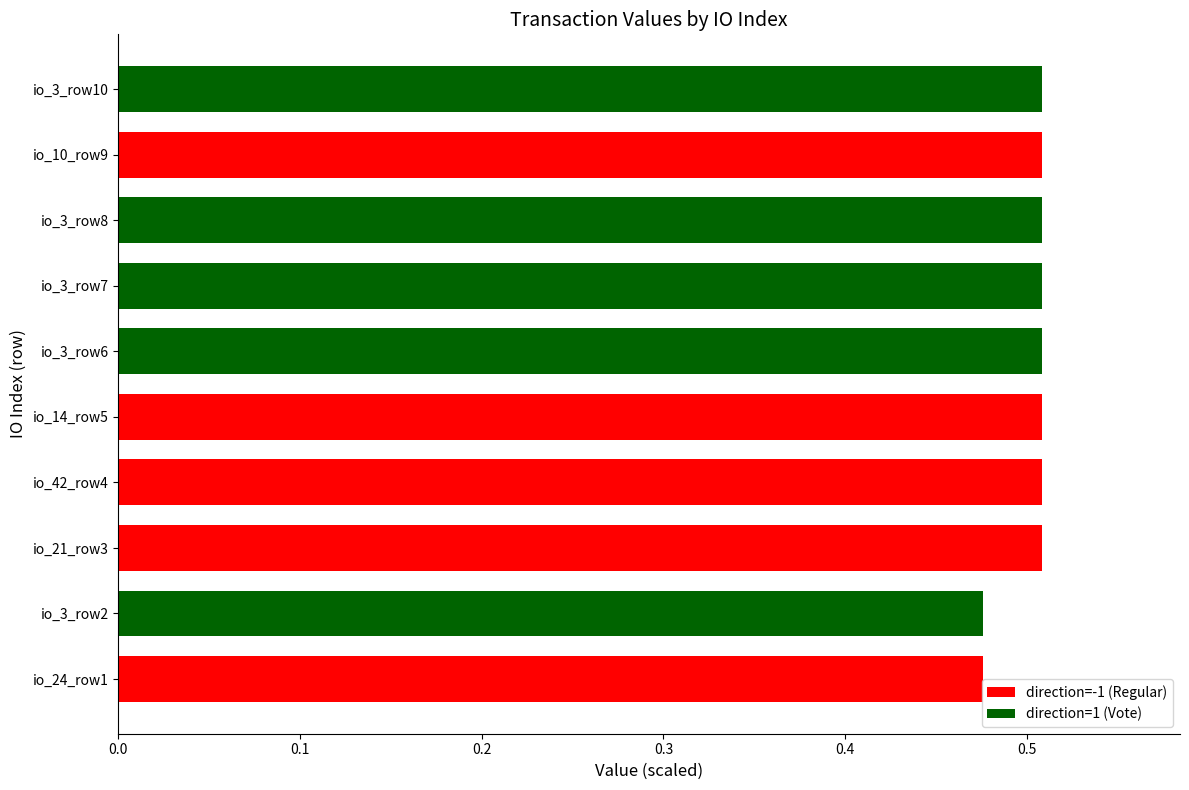

What is the sum of the values at io_21_row3 and io_10_row9?

1.0